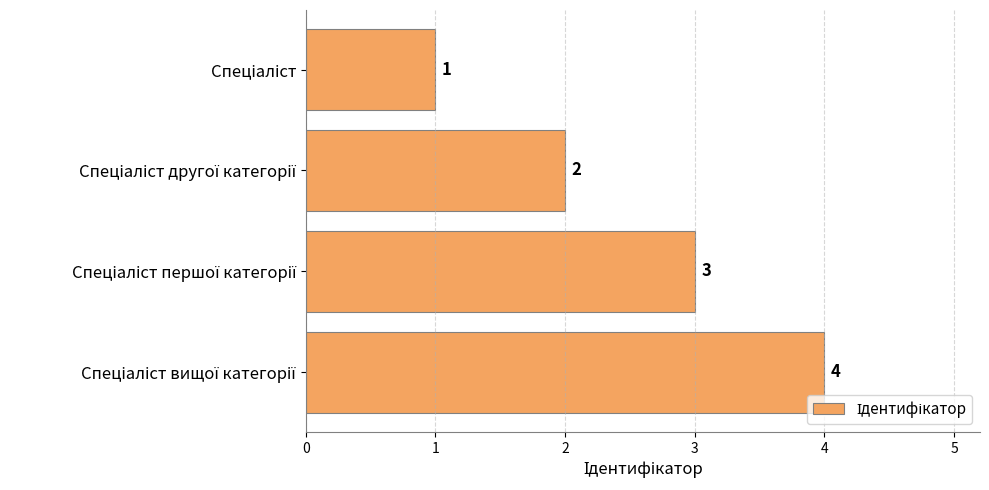

How many values are between 2 and 4?

3